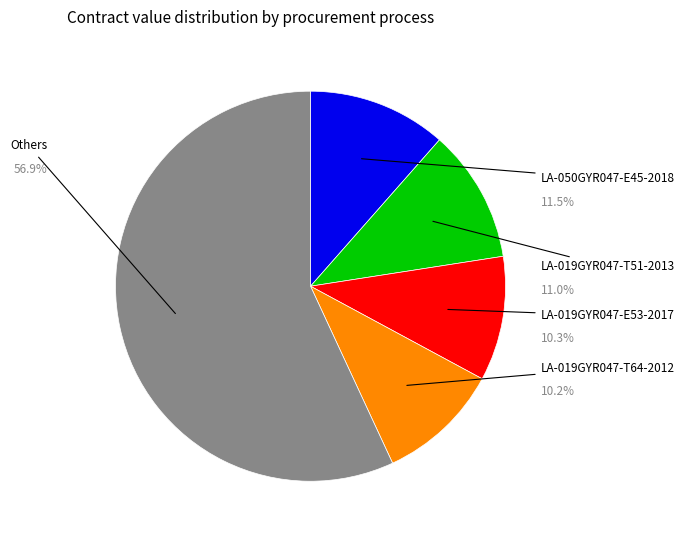

Is there a majority slice in this chart?

Yes